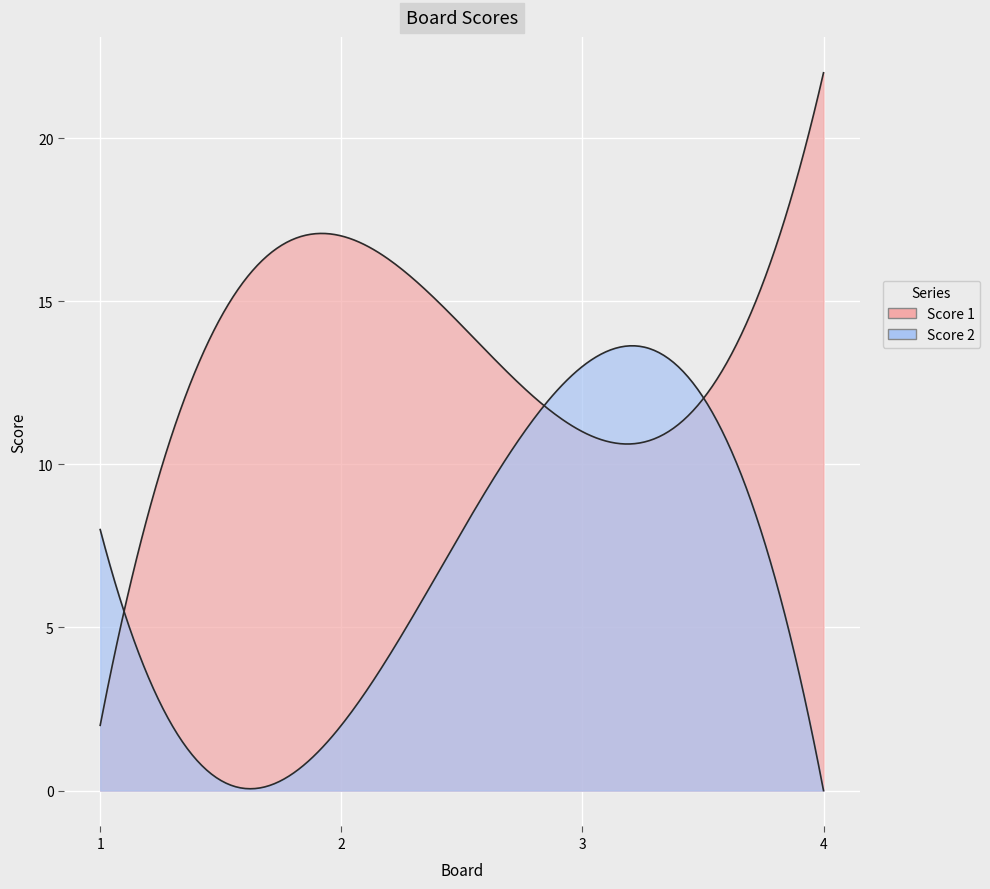

Does the chart display data point markers on the line(s)?

No